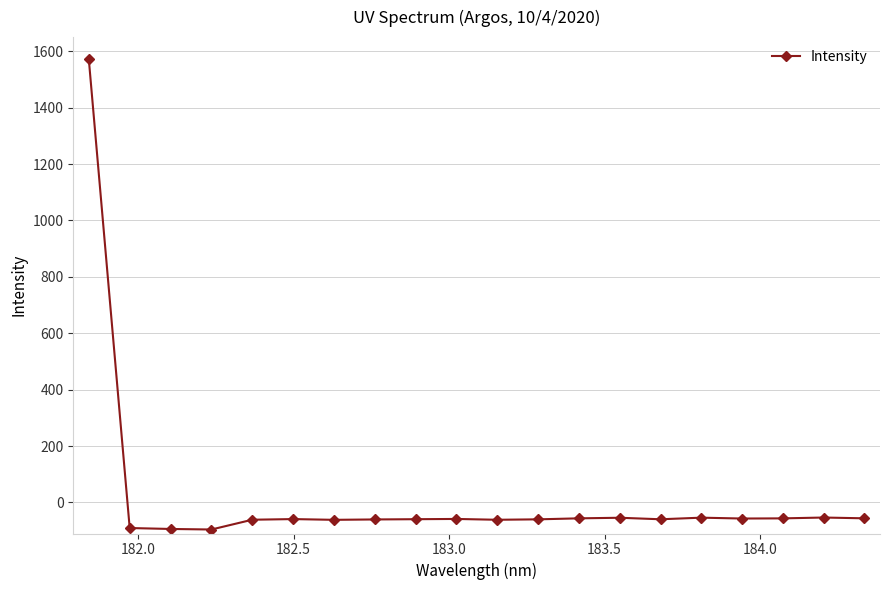

What is the maximum value shown in the chart?

1570.7